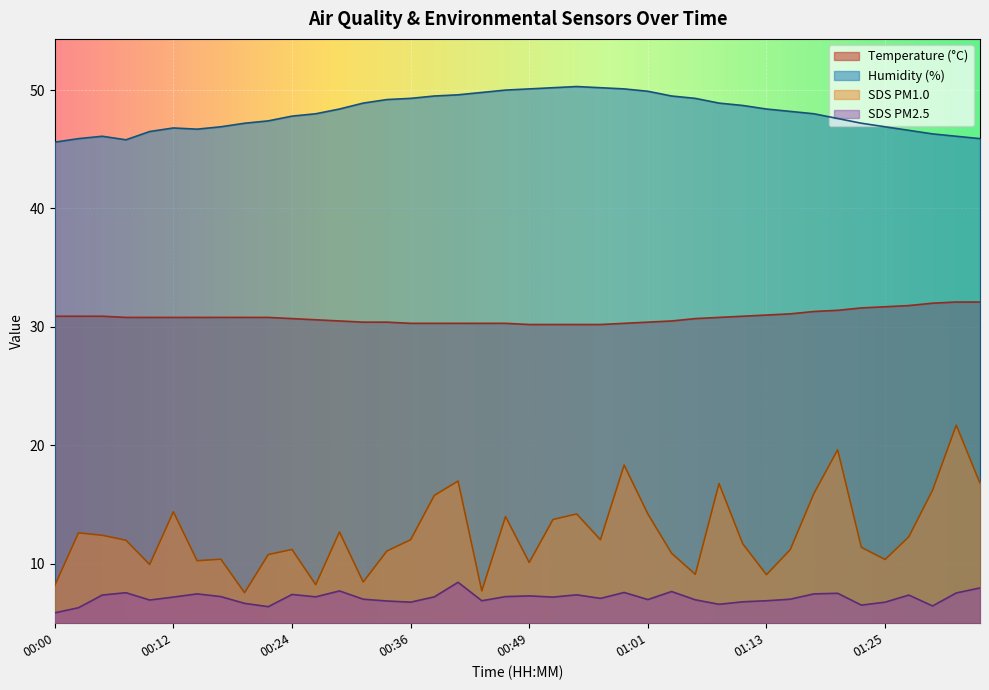

Reading right to left, transcribe all the data shown in this chart.

Temp: 01:35=32.1	01:33=32.1	01:30=32.0	01:28=31.8	01:25=31.7	01:23=31.6	01:20=31.4	01:18=31.3	01:16=31.1	01:13=31.0	01:11=30.9	01:08=30.8	01:06=30.7	01:03=30.5	01:01=30.4	00:58=30.3	00:56=30.2	00:53=30.2	00:51=30.2	00:49=30.2	00:46=30.3	00:44=30.3	00:41=30.3	00:39=30.3	00:36=30.3	00:34=30.4	00:31=30.4	00:29=30.5	00:27=30.6	00:24=30.7	00:22=30.8	00:19=30.8	00:17=30.8	00:14=30.8	00:12=30.8	00:09=30.8	00:07=30.8	00:05=30.9	00:02=30.9	00:00=30.9
Humidity: 01:35=45.9	01:33=46.1	01:30=46.3	01:28=46.6	01:25=46.9	01:23=47.2	01:20=47.6	01:18=48.0	01:16=48.2	01:13=48.4	01:11=48.7	01:08=48.9	01:06=49.3	01:03=49.5	01:01=49.9	00:58=50.1	00:56=50.2	00:53=50.3	00:51=50.2	00:49=50.1	00:46=50.0	00:44=49.8	00:41=49.6	00:39=49.5	00:36=49.3	00:34=49.2	00:31=48.9	00:29=48.4	00:27=48.0	00:24=47.8	00:22=47.4	00:19=47.2	00:17=46.9	00:14=46.7	00:12=46.8	00:09=46.5	00:07=45.8	00:05=46.1	00:02=45.9	00:00=45.6
SDS_P1: 01:35=16.8	01:33=21.7	01:30=16.2	01:28=12.3	01:25=10.3	01:23=11.4	01:20=19.6	01:18=15.9	01:16=11.2	01:13=9.1	01:11=11.7	01:08=16.8	01:06=9.1	01:03=10.9	01:01=14.2	00:58=18.3	00:56=12.0	00:53=14.2	00:51=13.7	00:49=10.1	00:46=14.0	00:44=7.7	00:41=17.0	00:39=15.8	00:36=12.0	00:34=11.1	00:31=8.4	00:29=12.7	00:27=8.2	00:24=11.2	00:22=10.8	00:19=7.5	00:17=10.4	00:14=10.2	00:12=14.4	00:09=9.9	00:07=12.0	00:05=12.4	00:02=12.6	00:00=8.2
SDS_P2: 01:35=8.0	01:33=7.5	01:30=6.4	01:28=7.3	01:25=6.8	01:23=6.5	01:20=7.5	01:18=7.5	01:16=7.0	01:13=6.9	01:11=6.8	01:08=6.6	01:06=7.0	01:03=7.7	01:01=7.0	00:58=7.6	00:56=7.1	00:53=7.4	00:51=7.2	00:49=7.3	00:46=7.2	00:44=6.9	00:41=8.4	00:39=7.2	00:36=6.8	00:34=6.8	00:31=7.0	00:29=7.7	00:27=7.2	00:24=7.4	00:22=6.4	00:19=6.7	00:17=7.2	00:14=7.5	00:12=7.2	00:09=6.9	00:07=7.5	00:05=7.3	00:02=6.3	00:00=5.8